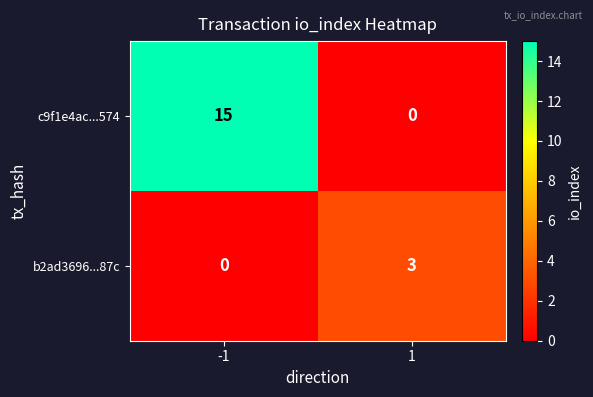

What is the maximum value shown in the chart?

15